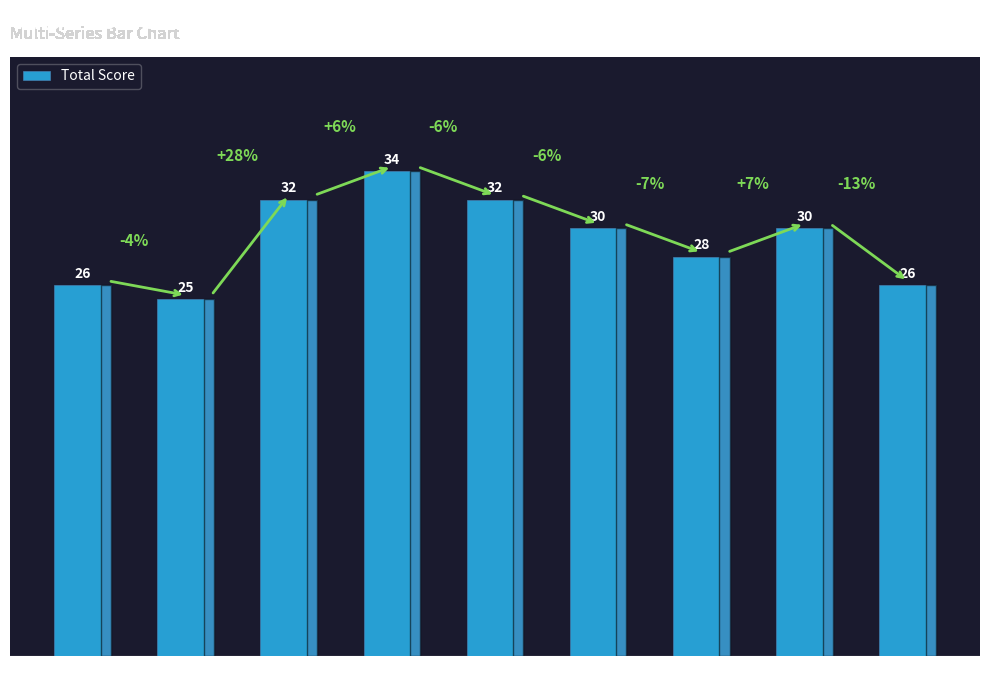

How many values are between 26 and 32?

7